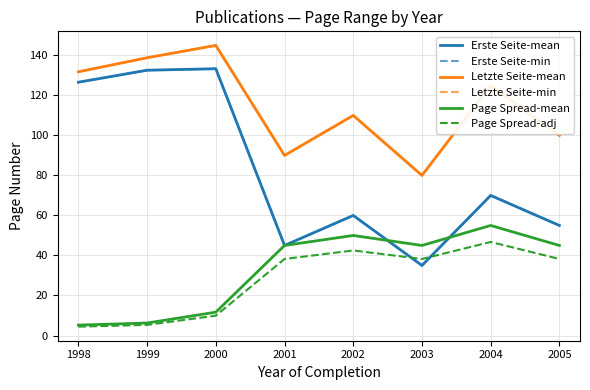

True or false: Page Spread-mean and Letzte Seite-min intersect in this chart.

False